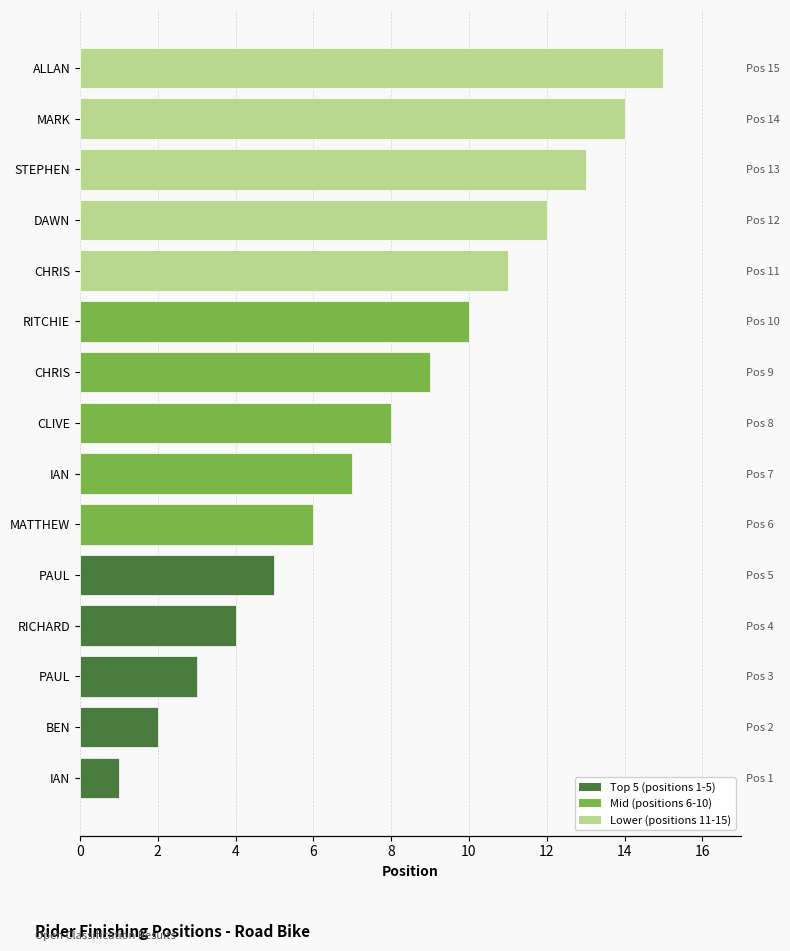

What is the minimum value shown in the chart?

1